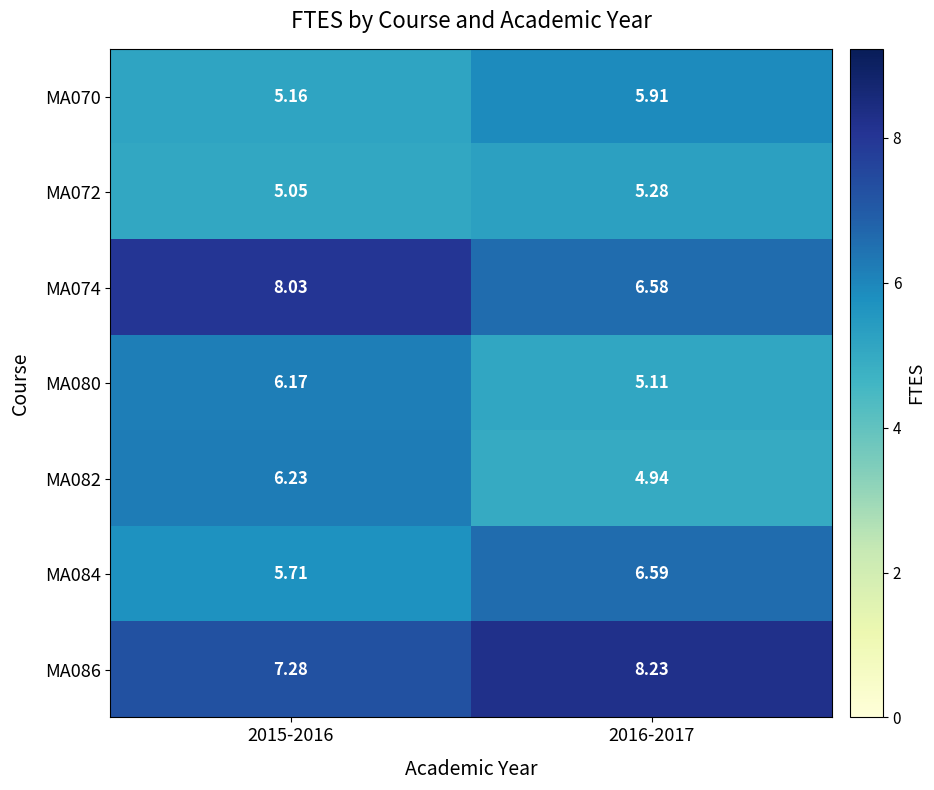

Is the value of MA080 at 2016-2017 greater than the value of MA070 at 2015-2016?

No